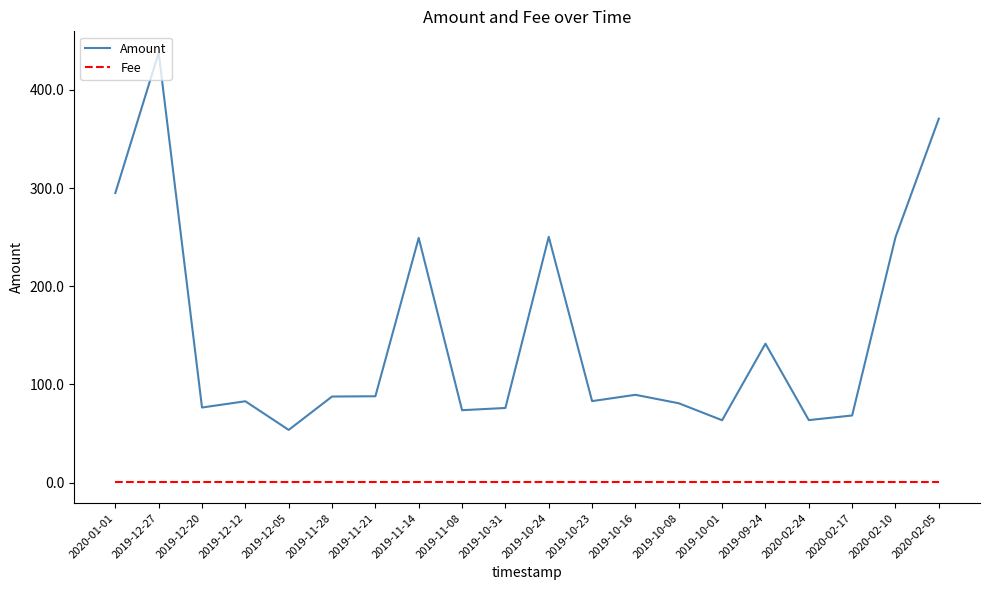

What is the spread (max minus min) of values at 2019-12-20?

75.5